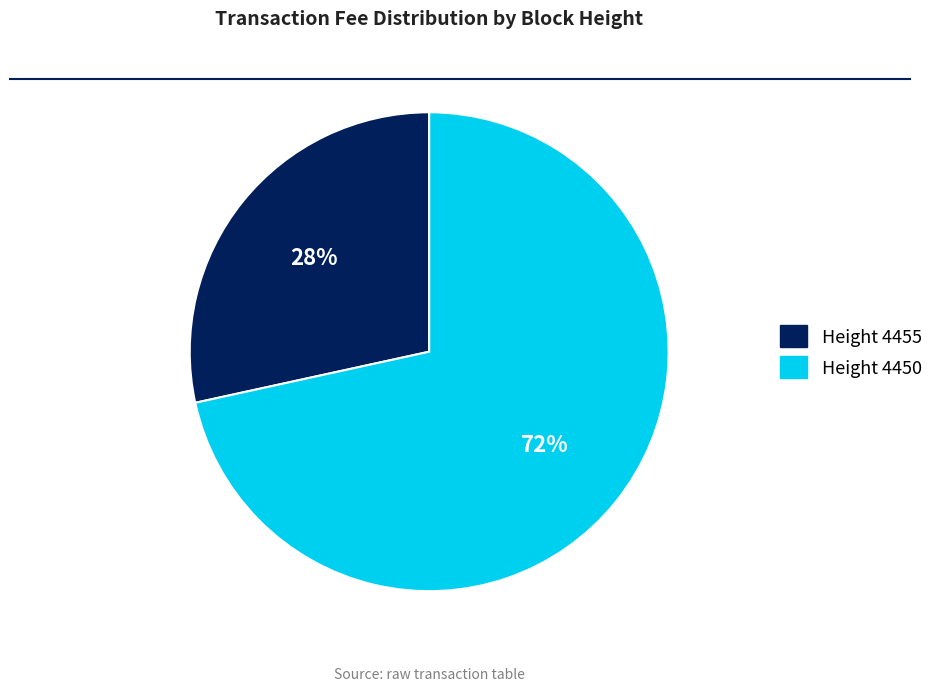

Which slice is the largest?

Height 4450